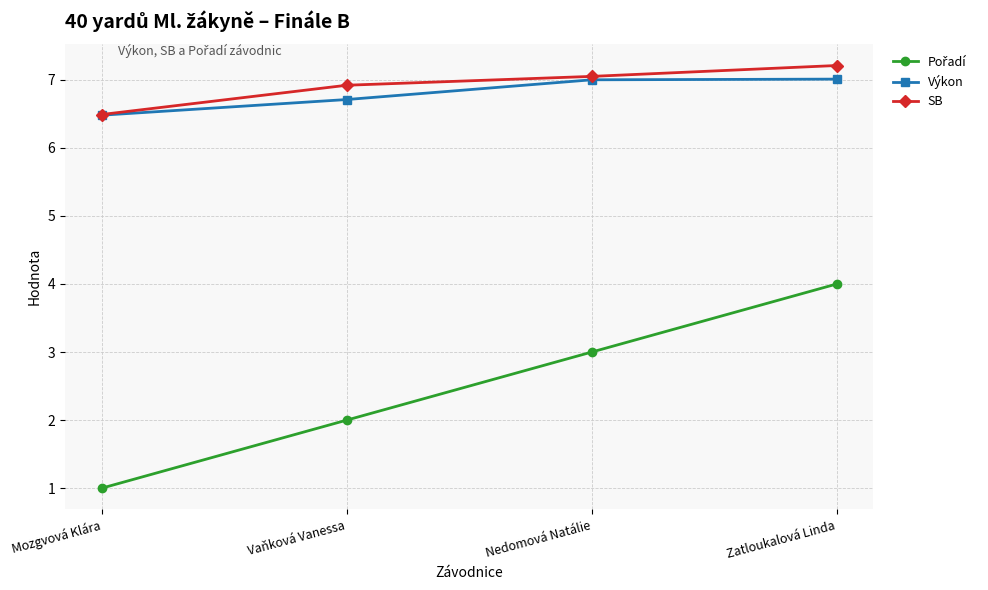

True or false: SB has more than 2 points higher than both neighbors.

False